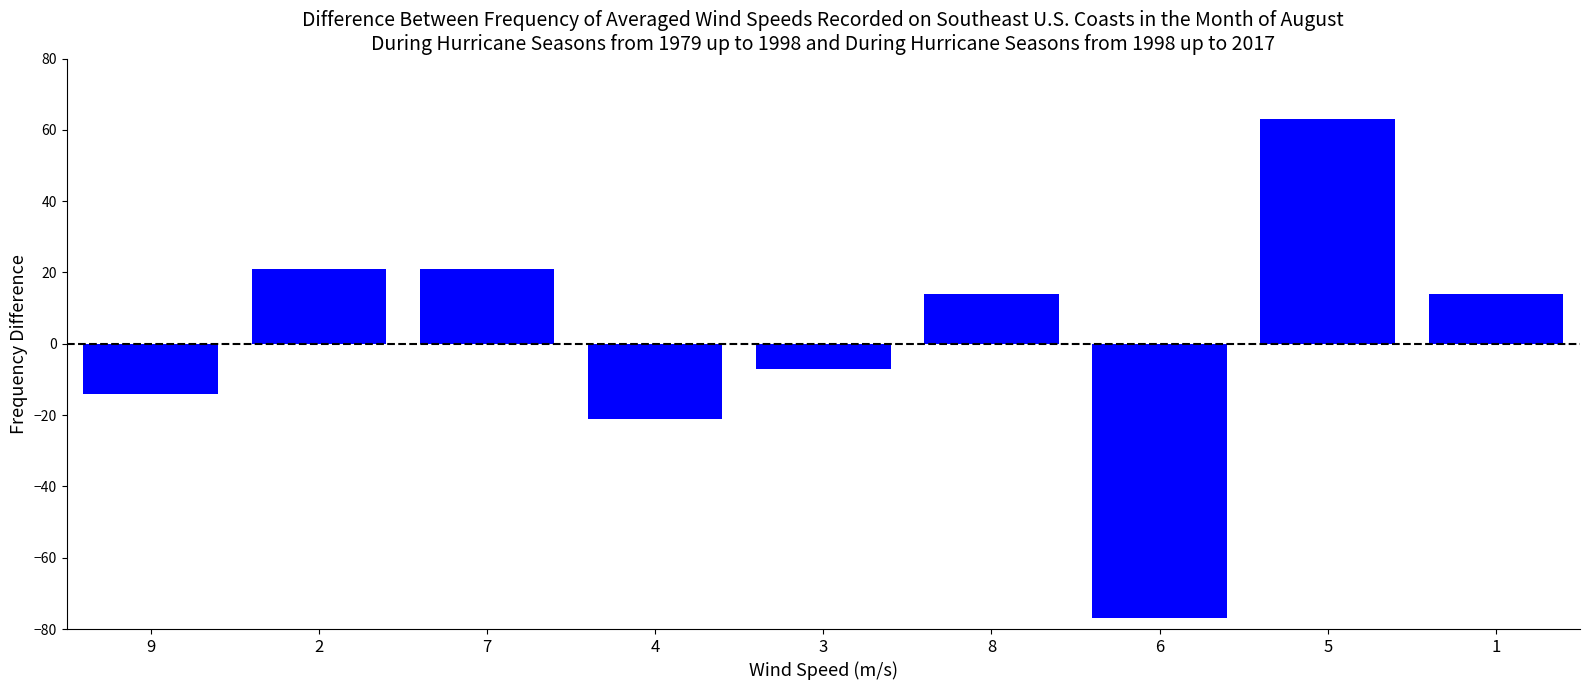

How many negative values are there?

4